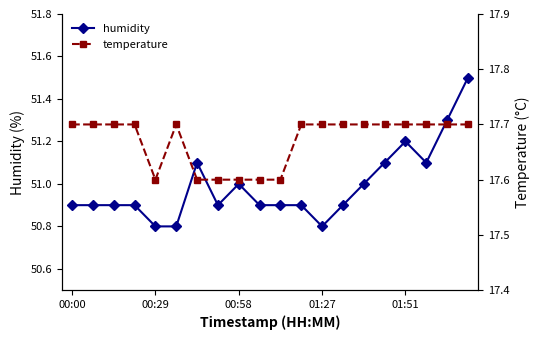

What is the minimum value shown in the chart?

17.6